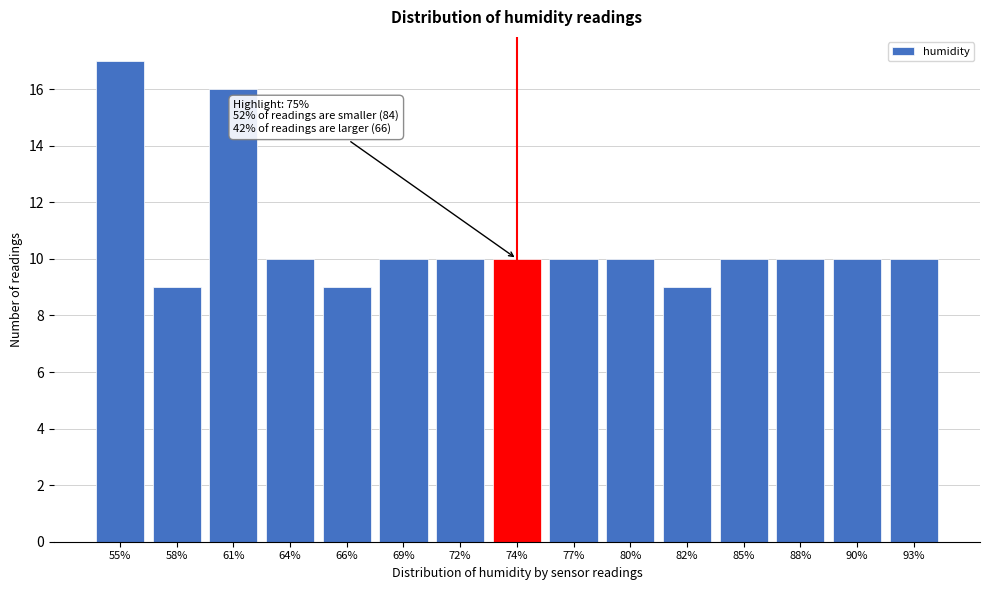

Reading left to right, extract all data points from this chart.

55%=17	58%=9	61%=16	64%=10	66%=9	69%=10	72%=10	74%=10	77%=10	80%=10	82%=9	85%=10	88%=10	90%=10	93%=10